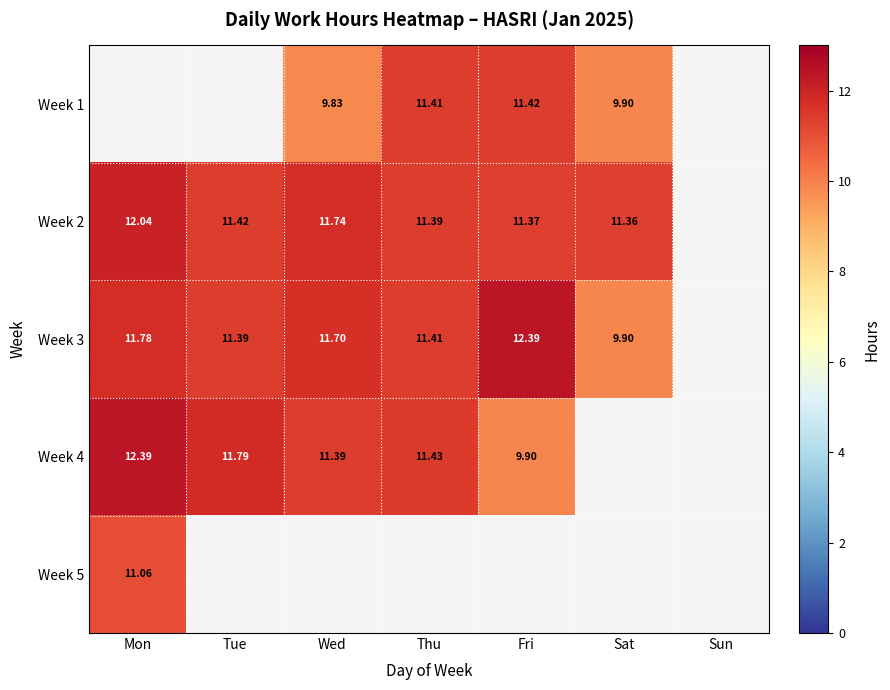

Between Wed and Mon, which is larger?

Mon